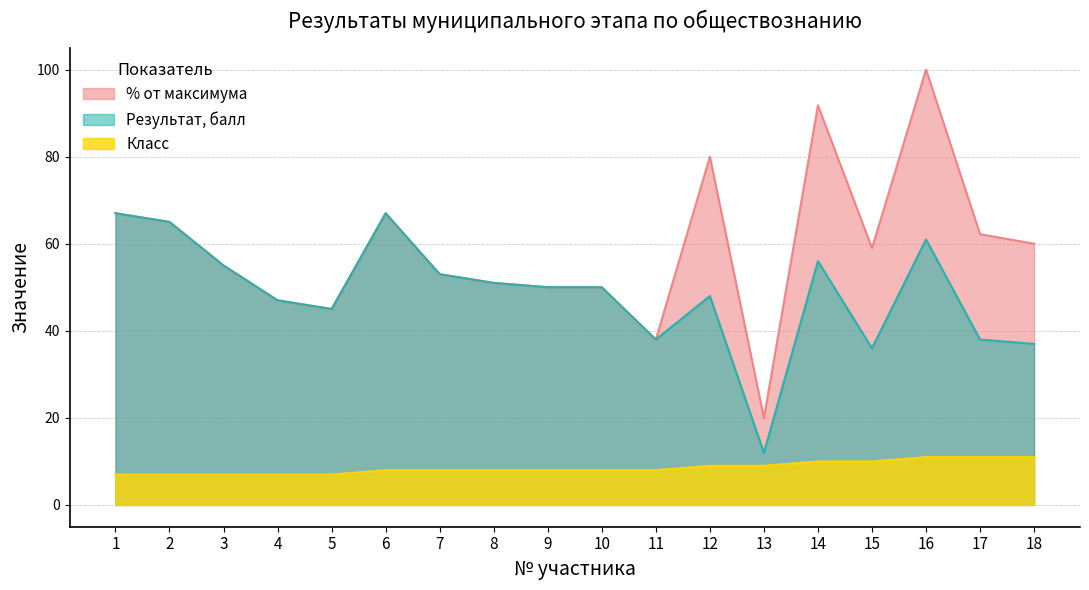

How many lines are shown in the chart?

3